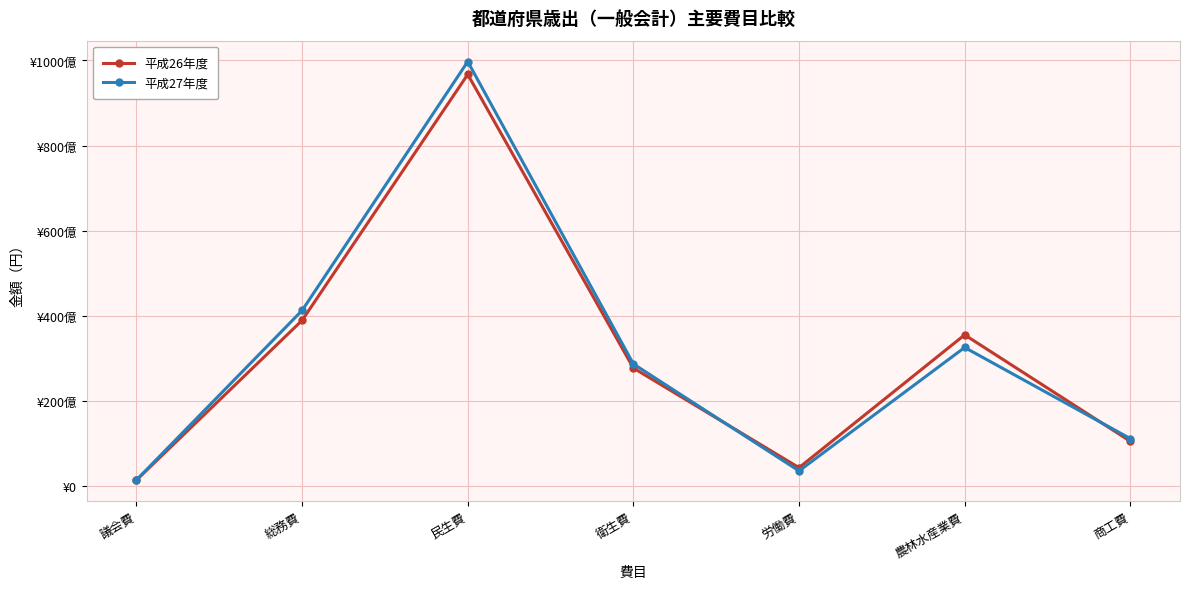

What are all the series names shown in the legend?

平成26年度, 平成27年度